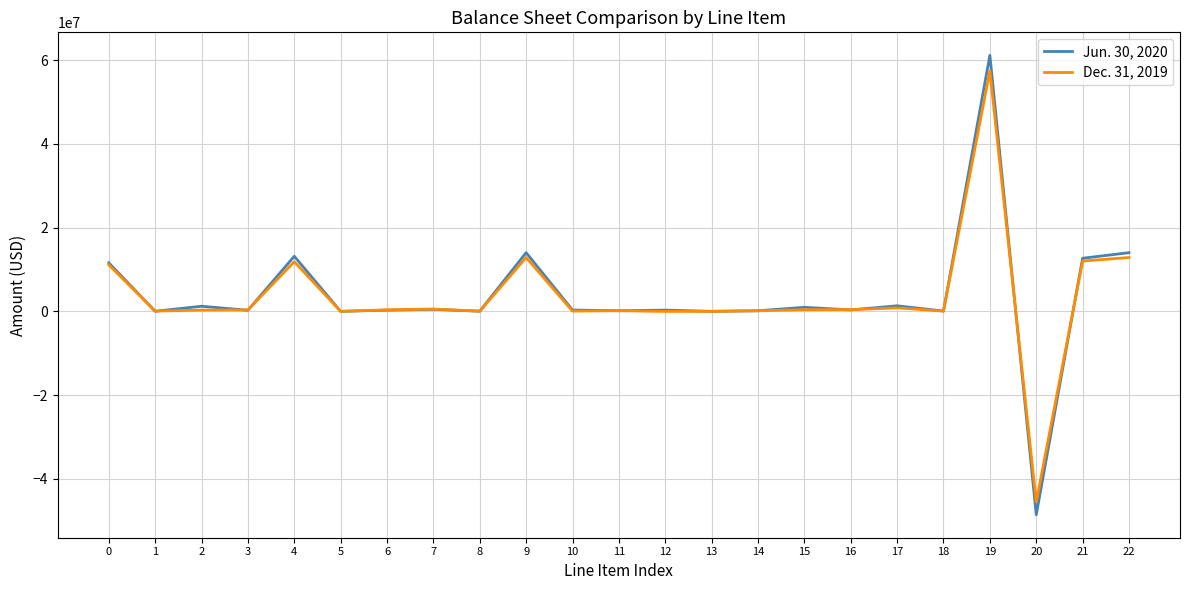

At which category does the chart reach its peak across all series?

19